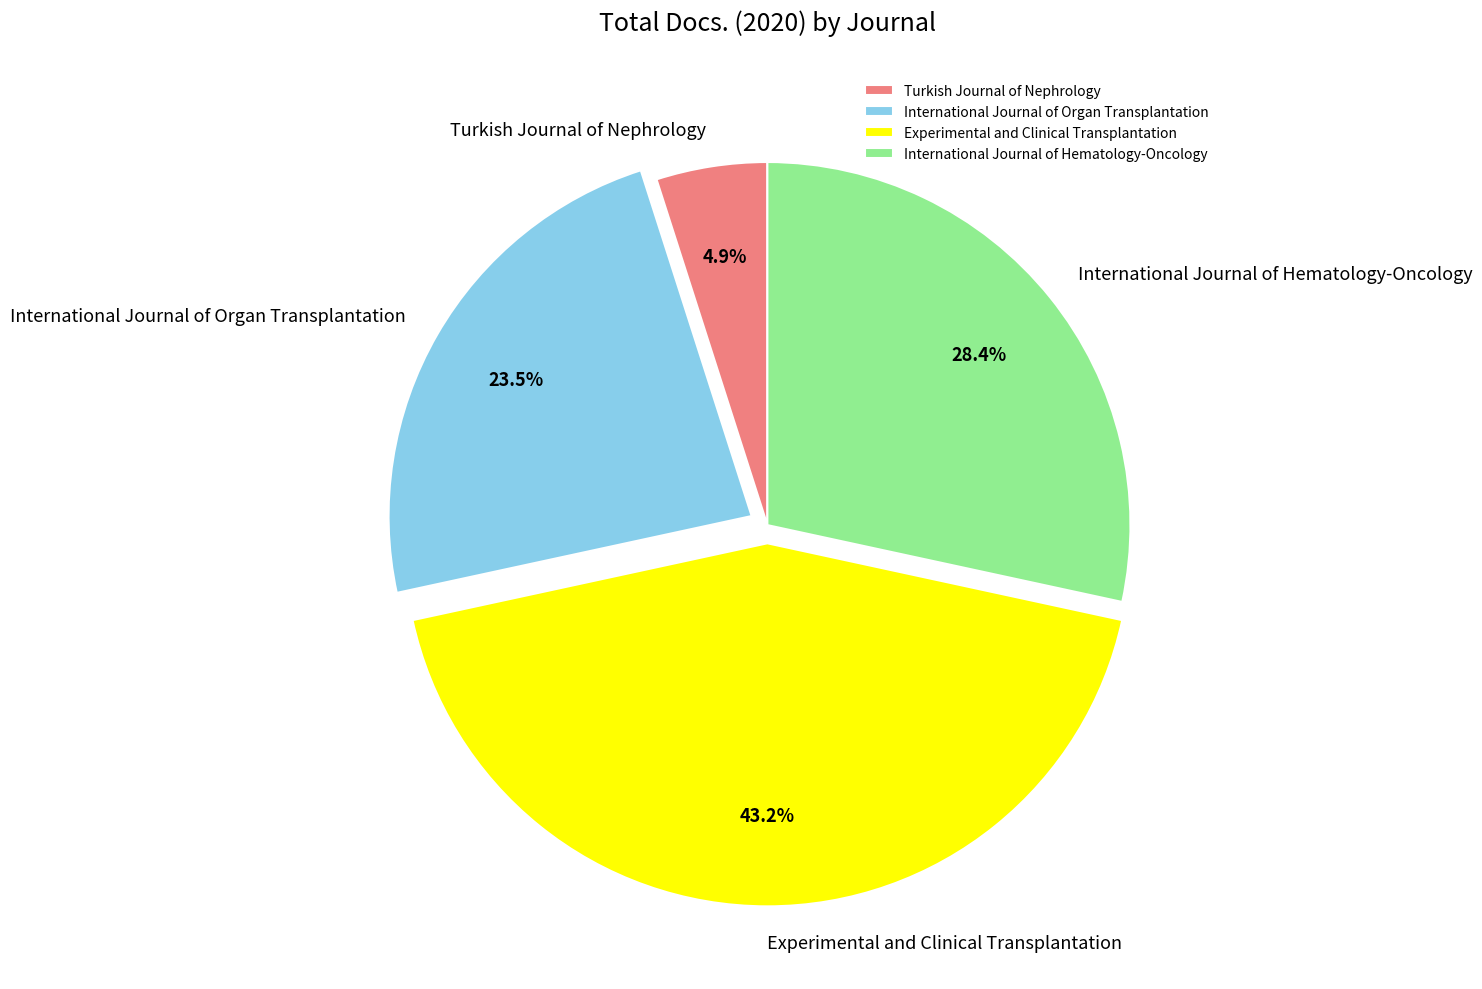

How many slices are in this pie chart?

4